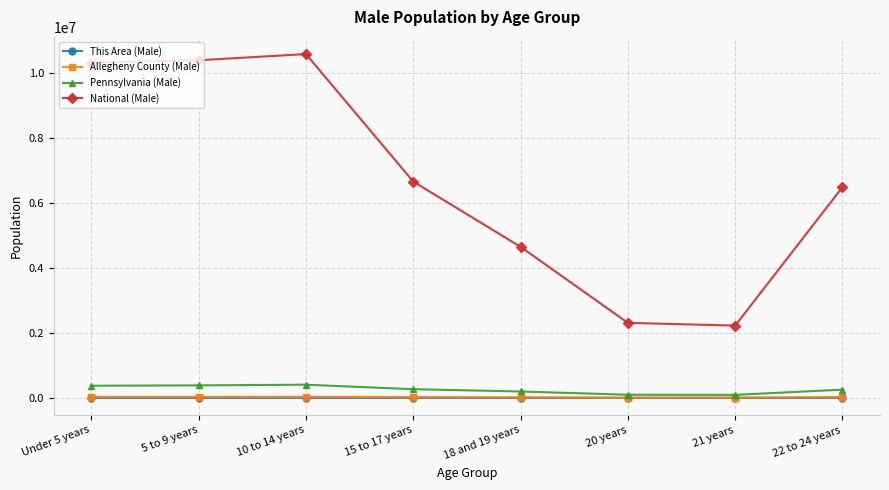

Which series has the largest total across all categories?

National (Male)